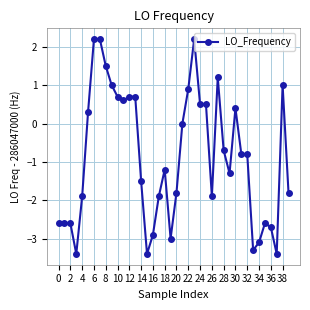

What is the value of the 26th point from the left?

0.5